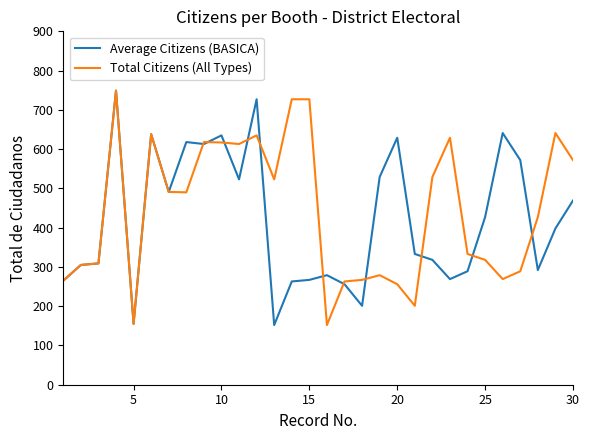

What is the smallest value displayed?

152